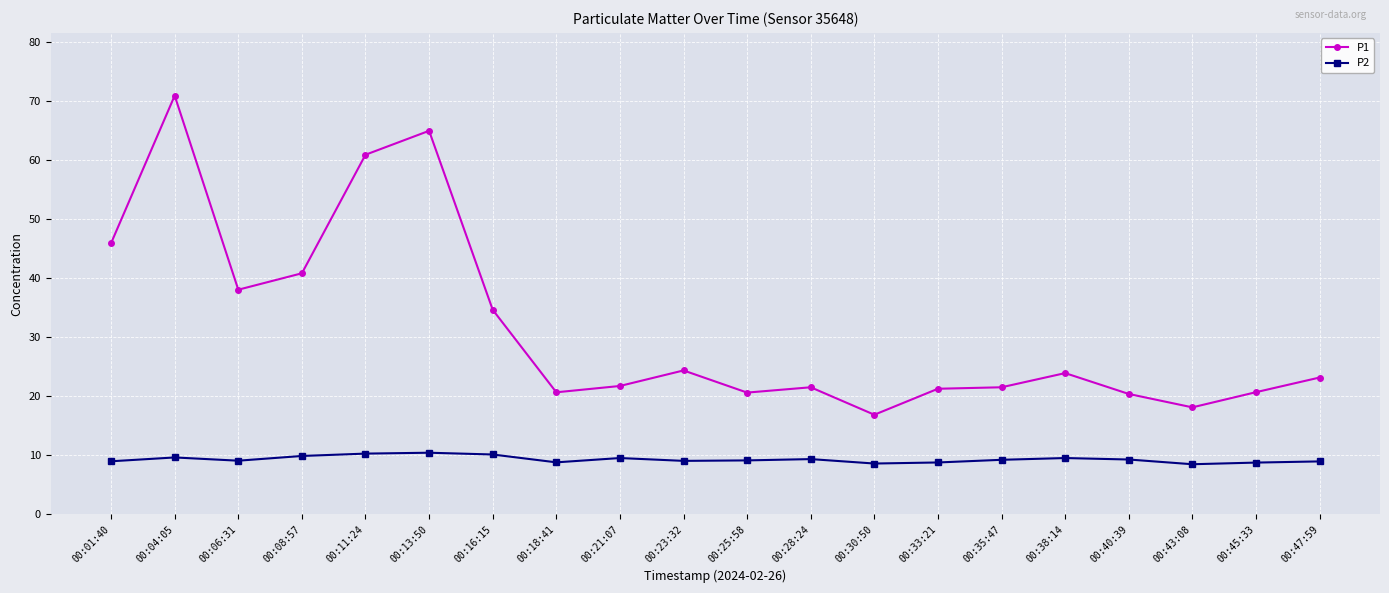

True or false: P1 has a value of 16.8 at 00:30:50.

True